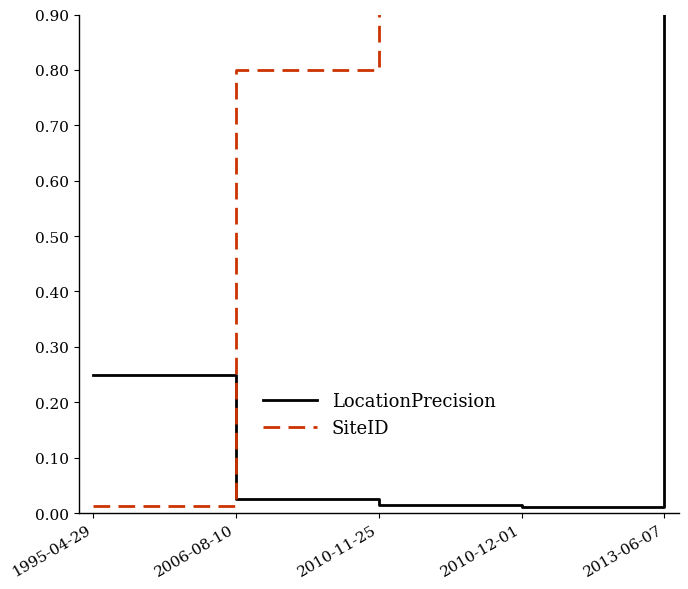

Is it true that LocationPrecision equals 1.0 at 2013-06-07?

True